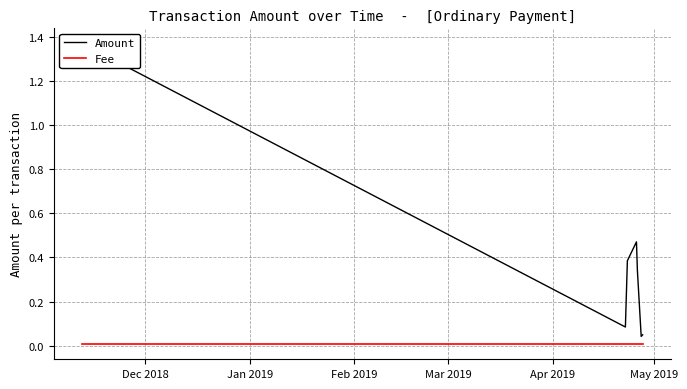

Which series has the widest spread of values?

Amount